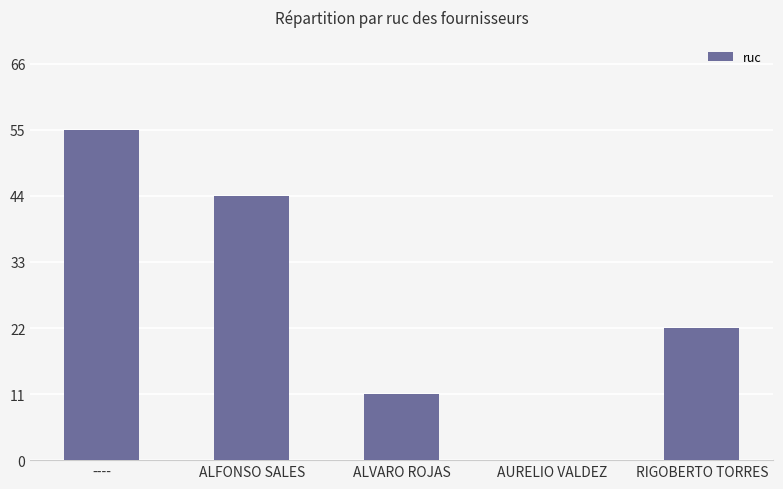

What is the sum of all values?

132